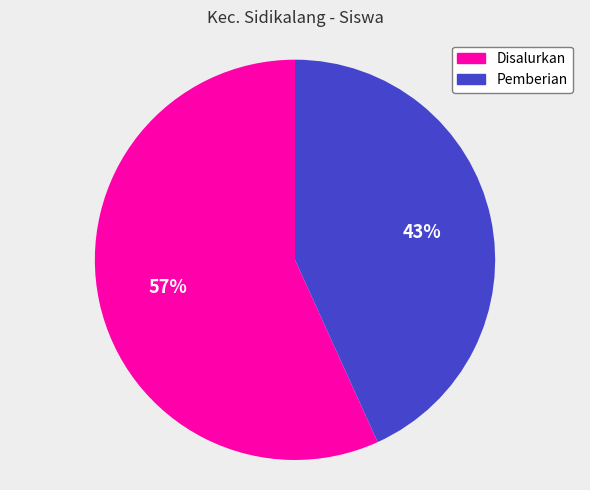

Which has a higher value, Disalurkan or Pemberian?

Disalurkan